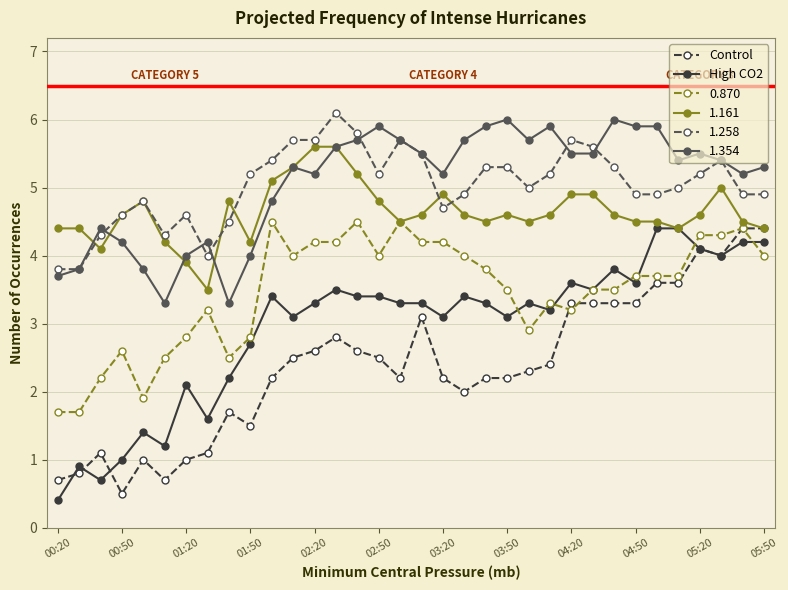

What is the greatest value displayed?

6.1